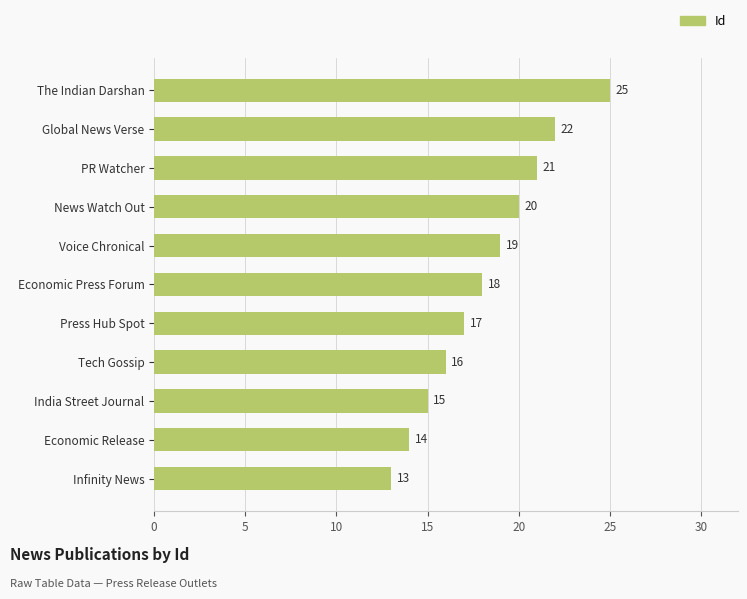

Reading top to bottom, transcribe all the data shown in this chart.

The Indian Darshan=25	Global News Verse=22	PR Watcher=21	News Watch Out=20	Voice Chronical=19	Economic Press Forum=18	Press Hub Spot=17	Tech Gossip=16	India Street Journal=15	Economic Release=14	Infinity News=13